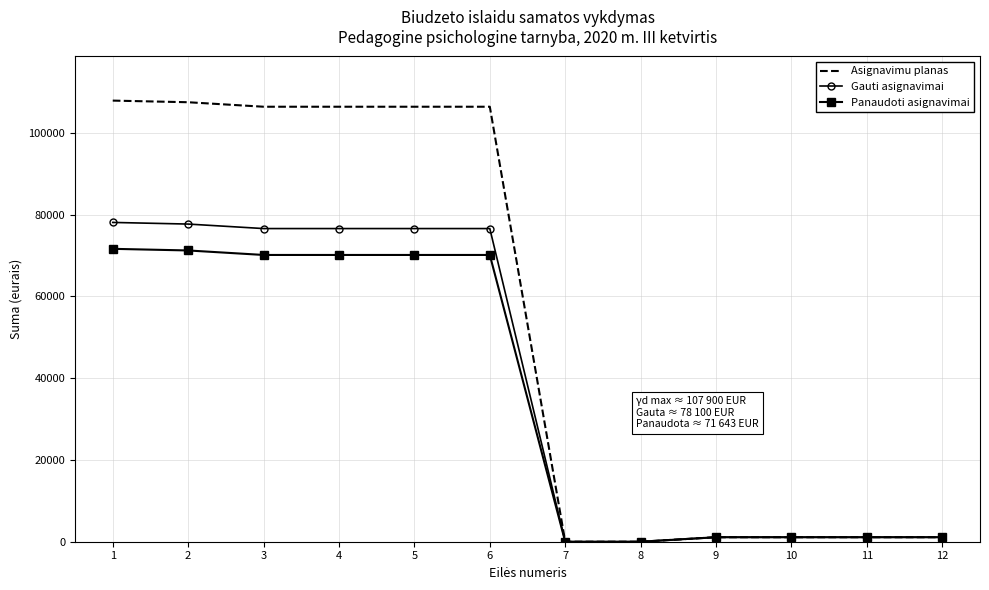

Is the value of Panaudoti asignavimai at 11 greater than the value of Asignavimu planas at 6?

No